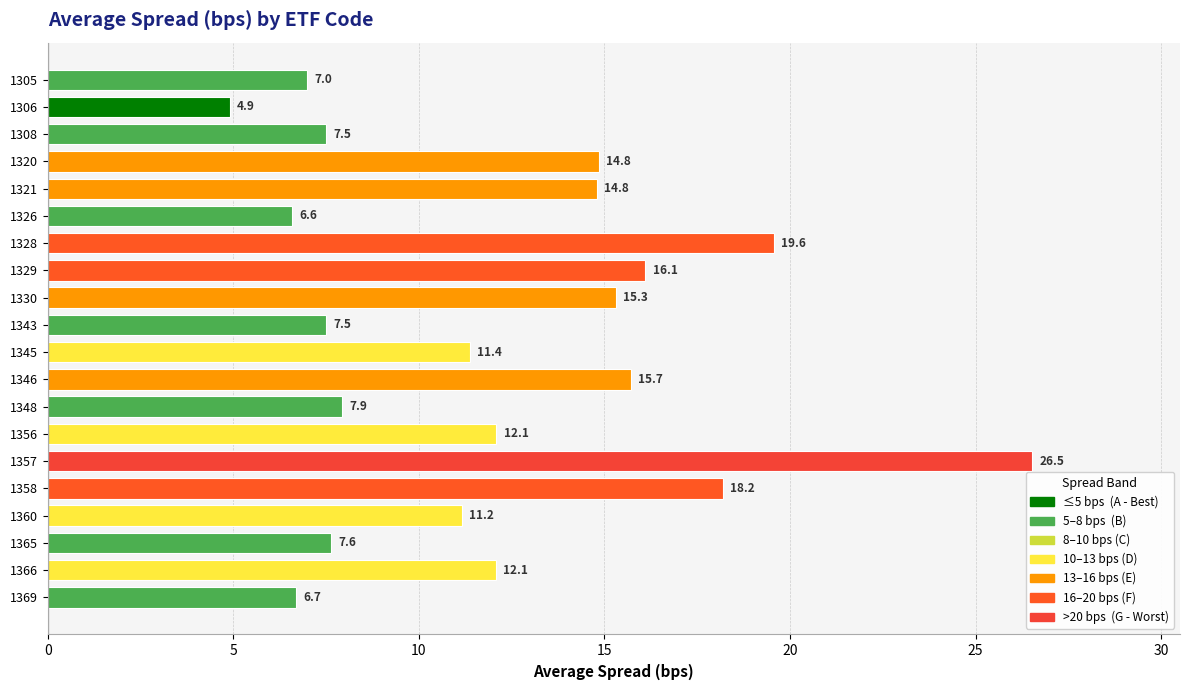

What is the difference between the second highest and second lowest values?

13.0